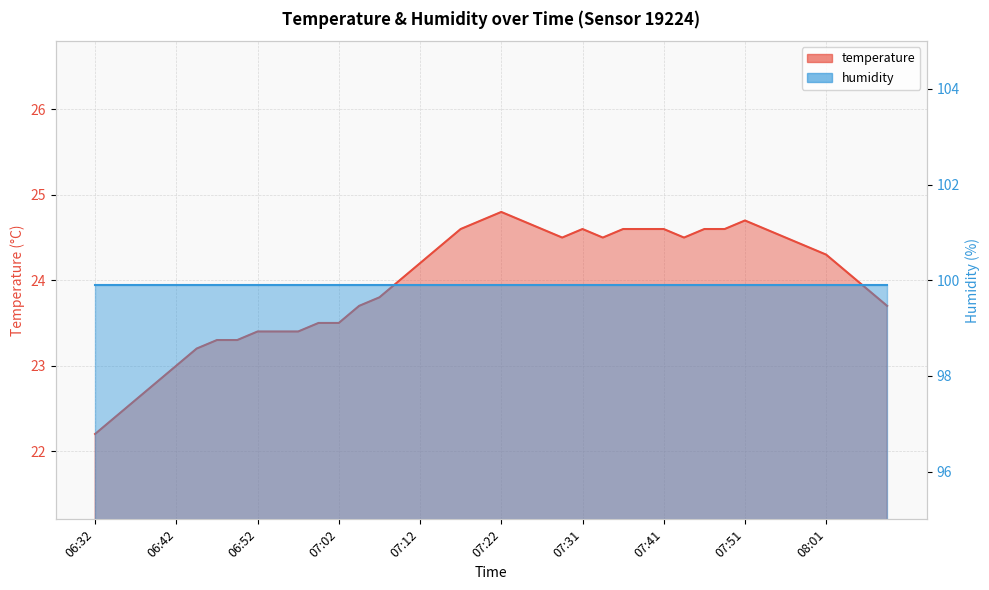

Which label corresponds to the largest value in the chart?

07:22